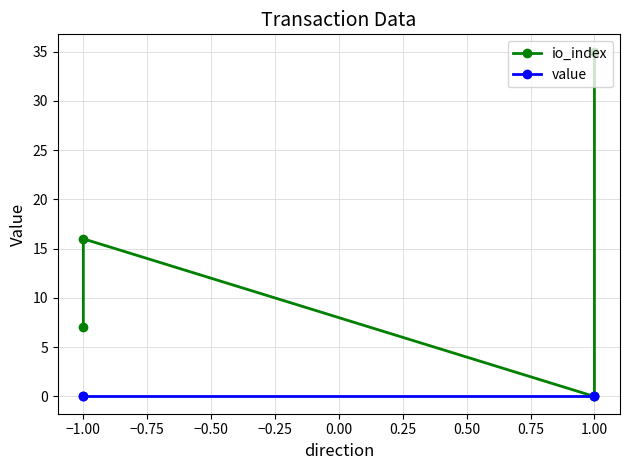

What is the spread (max minus min) of values at −1.00?

16.0